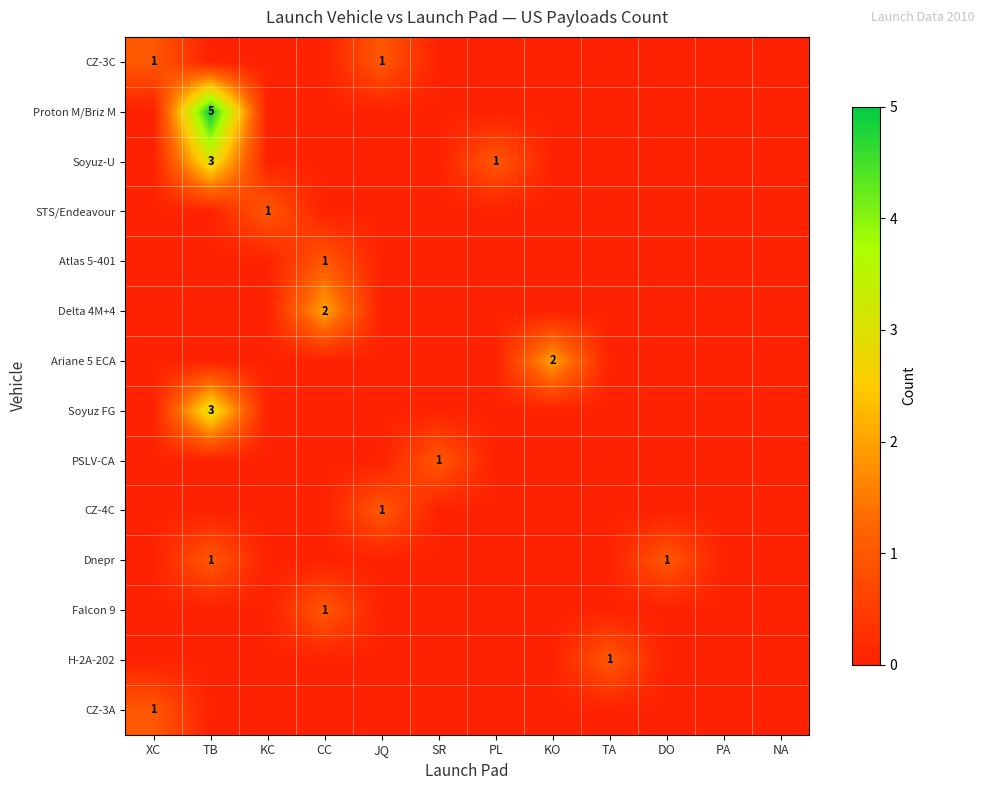

How many values in the Ariane 5 ECA series exceed 0?

1